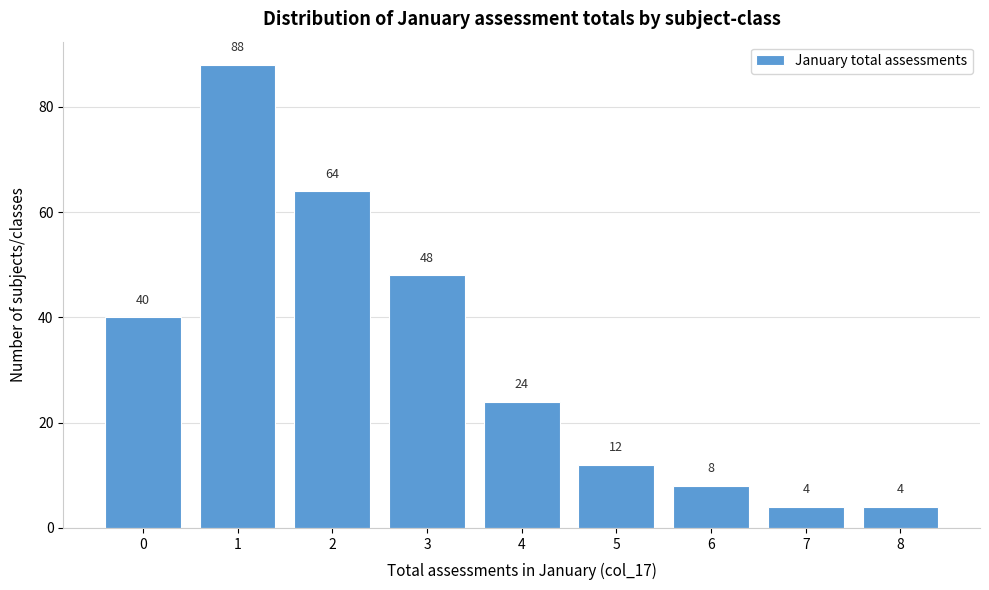

Reading left to right, what are all the values shown in this chart?

0=40	1=88	2=64	3=48	4=24	5=12	6=8	7=4	8=4